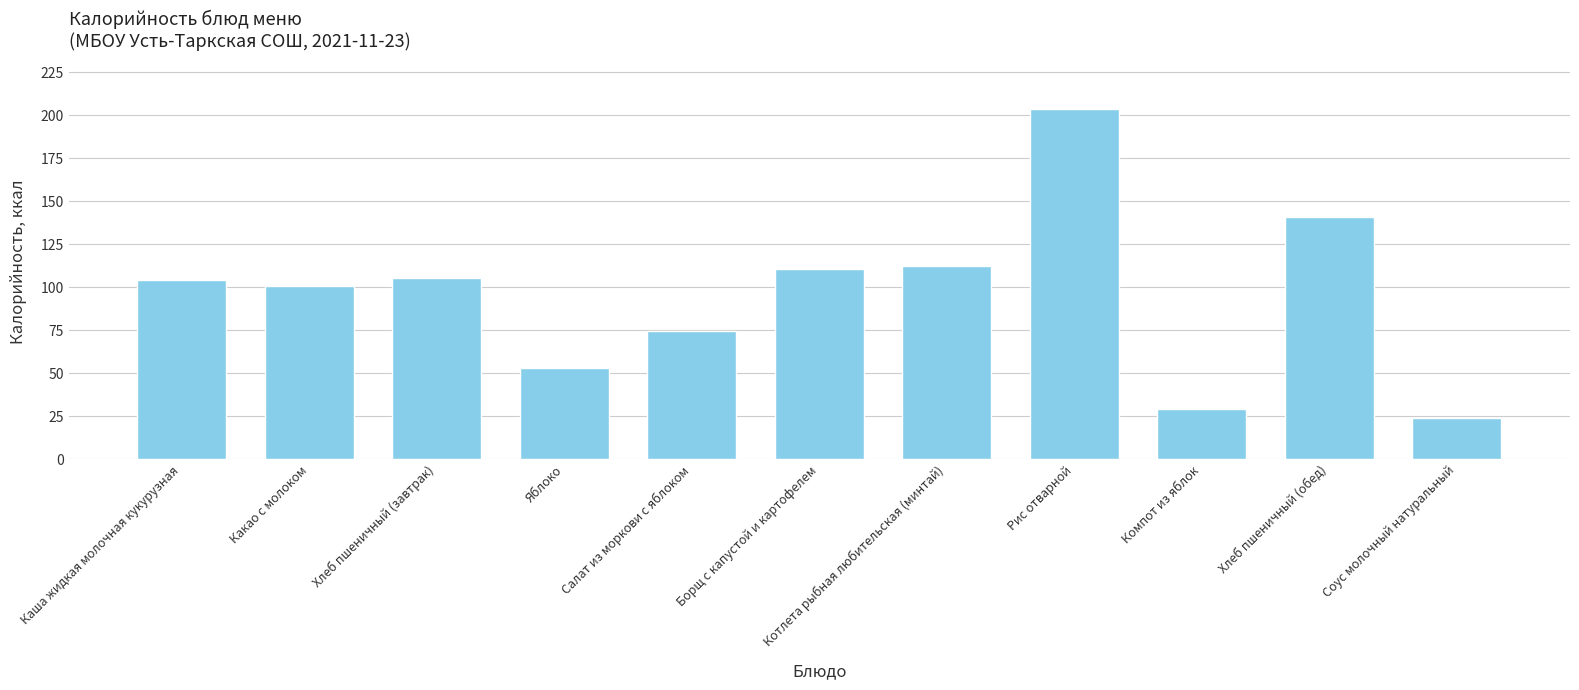

What is the smallest value displayed?

23.8